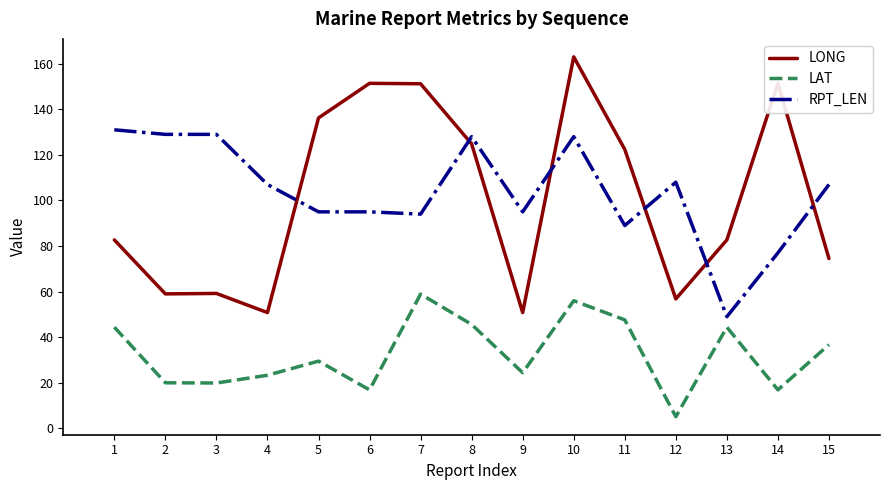

True or false: LONG and LAT cross at least once.

False